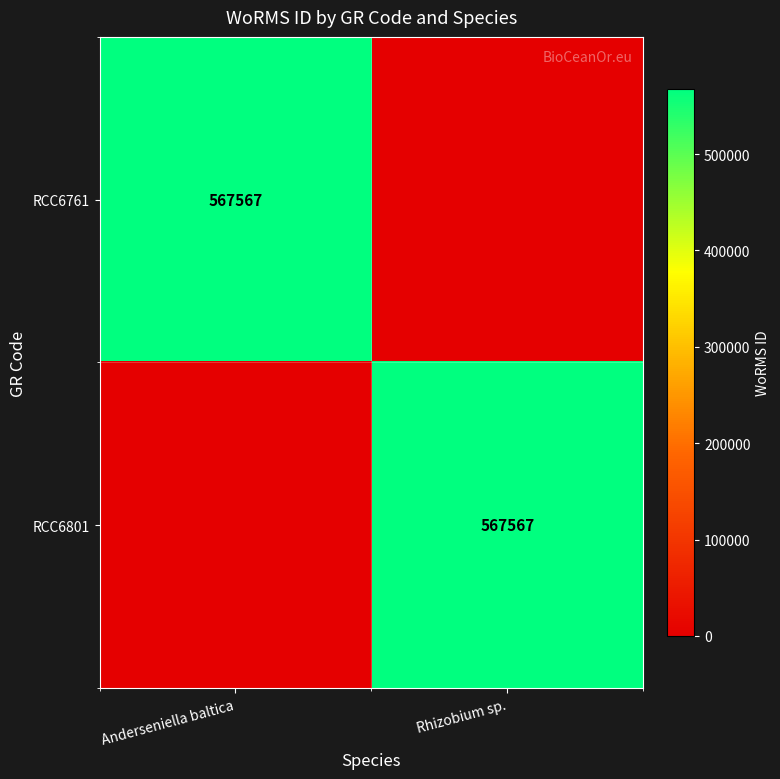

Is it true that RCC6761 equals 567567 at Anderseniella baltica?

True